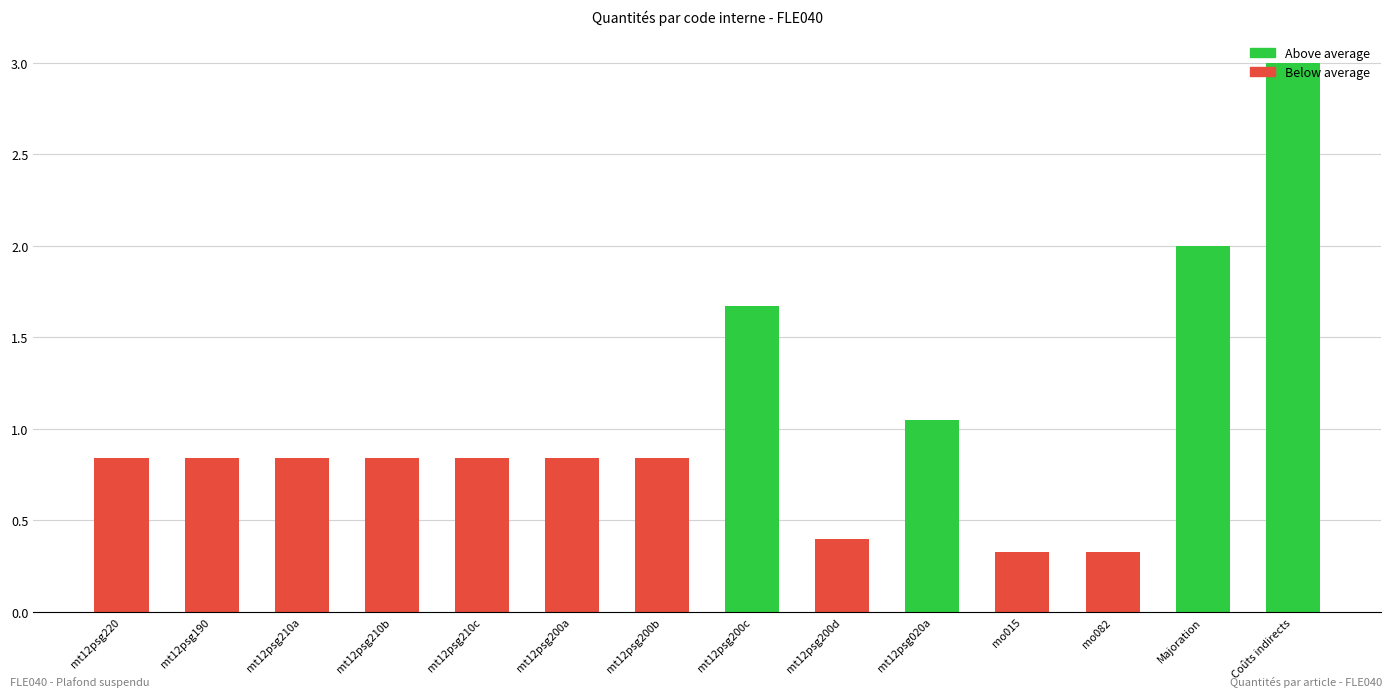

Between mt12psg210c and mt12psg020a, which is larger?

mt12psg020a